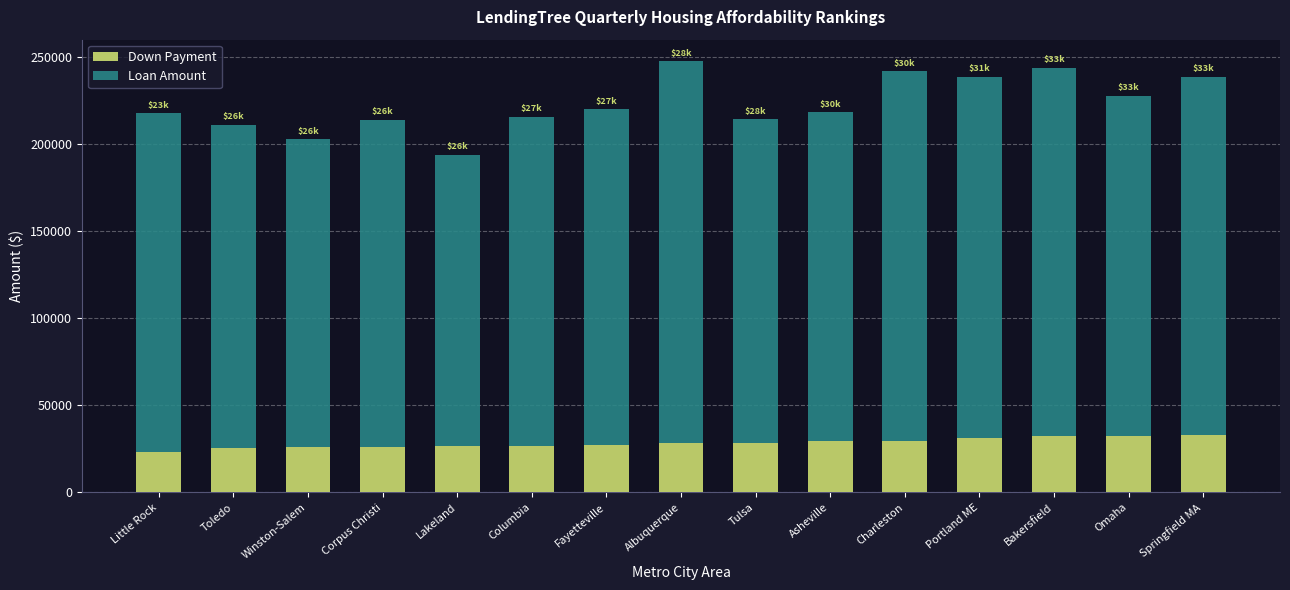

Read the Down Payment value at Charleston.

29728.8